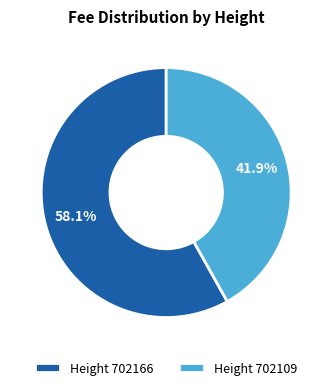

Rank the categories by value from lowest to highest.

Height 702109, Height 702166